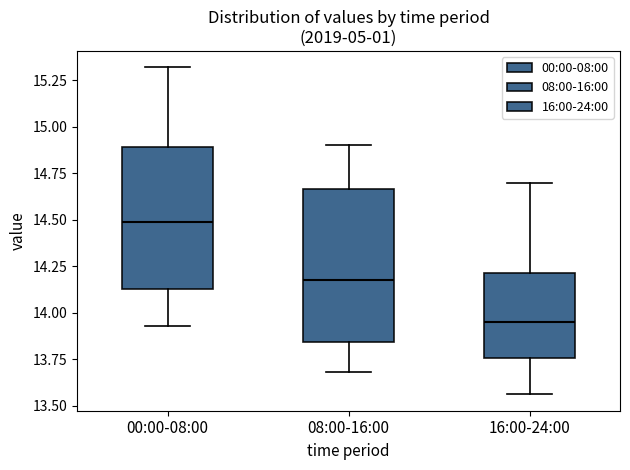

Which box's median line is the lowest?

16:00-24:00